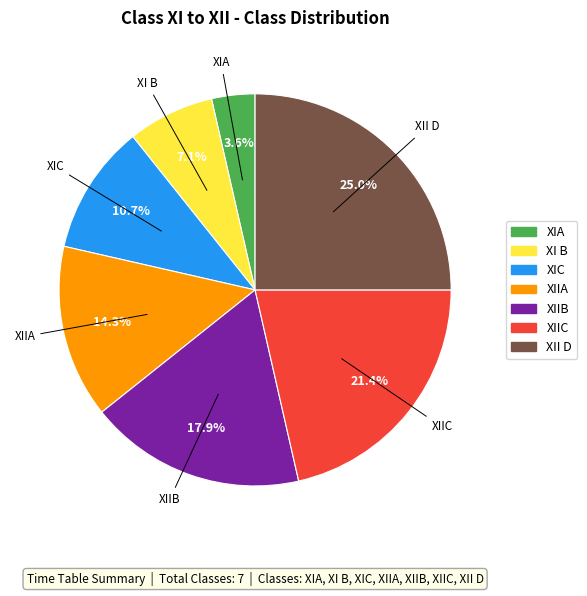

Is there a majority slice in this chart?

No